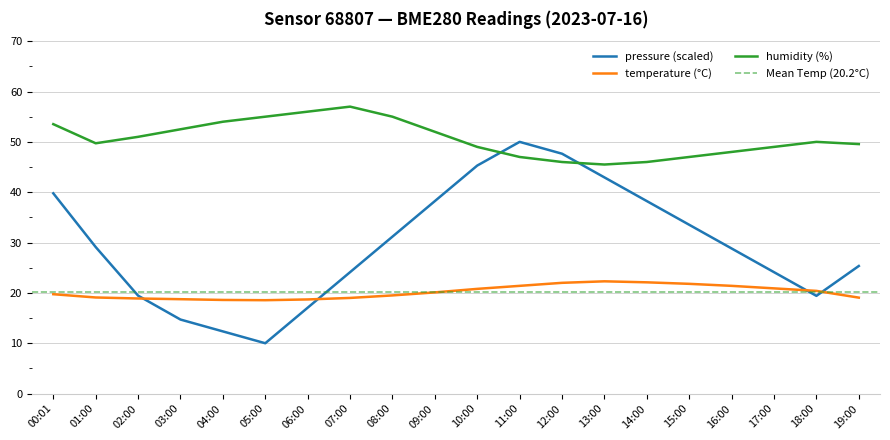

How many values in the pressure series are below 29?

10